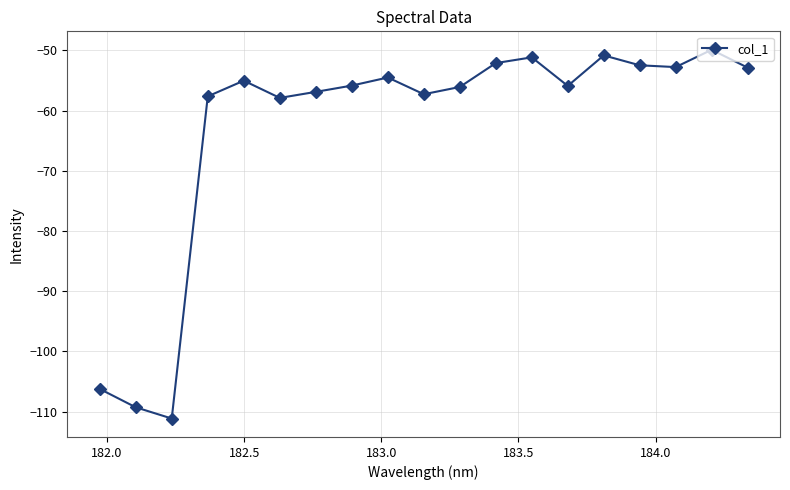

Count the number of data series in this chart.

1